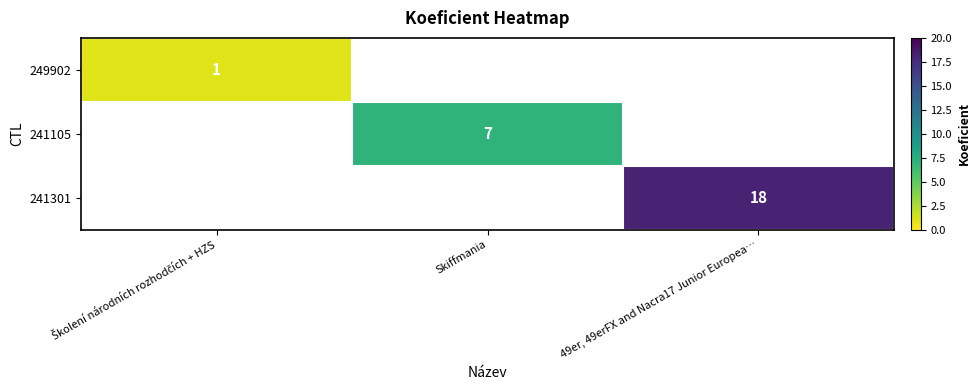

Is it true that 241105 equals 11 at Skiffmania?

False